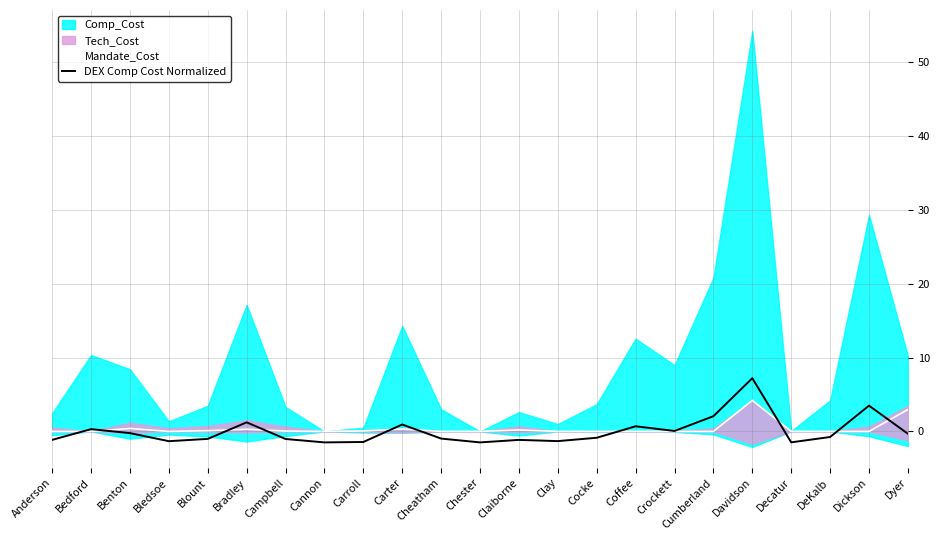

True or false: DEX Comp Cost Normalized and Mandate_Cost intersect in this chart.

True